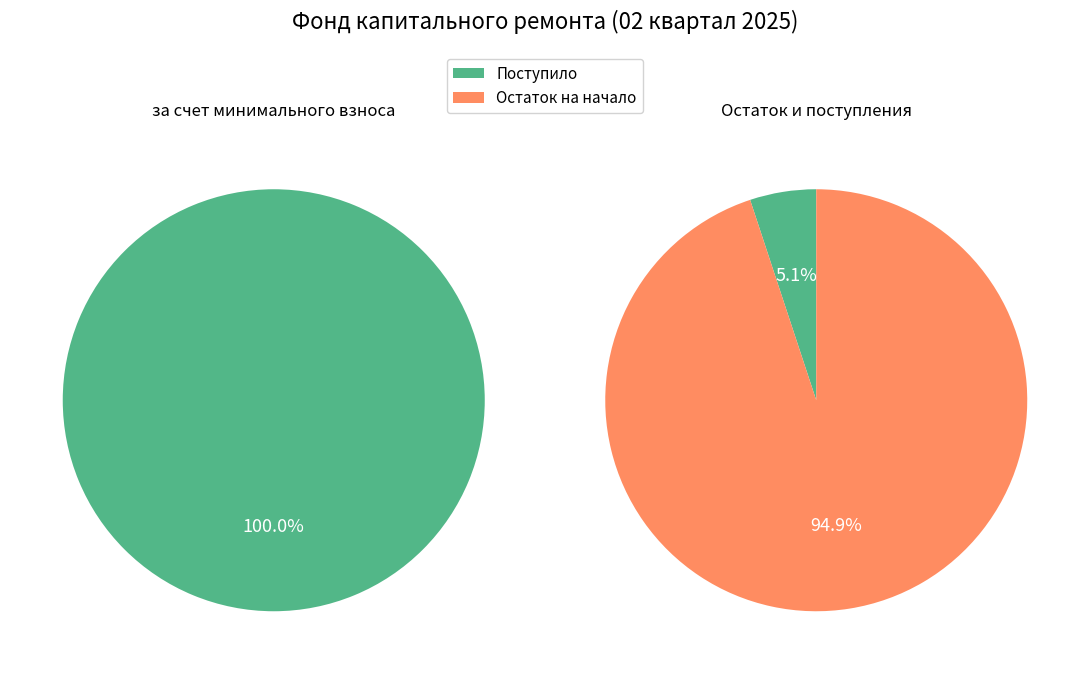

Is Поступило the majority of the pie?

Yes